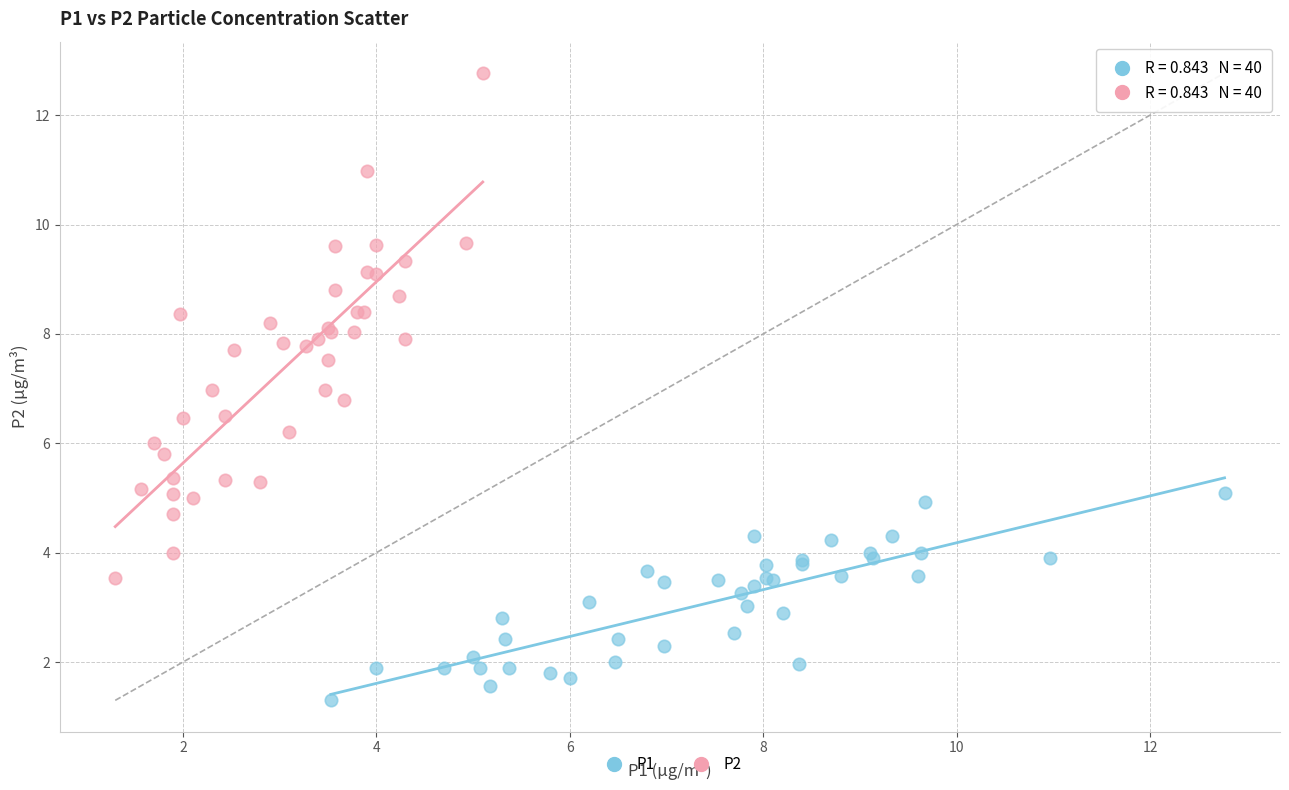

Which series contains the highest Y value?

P2